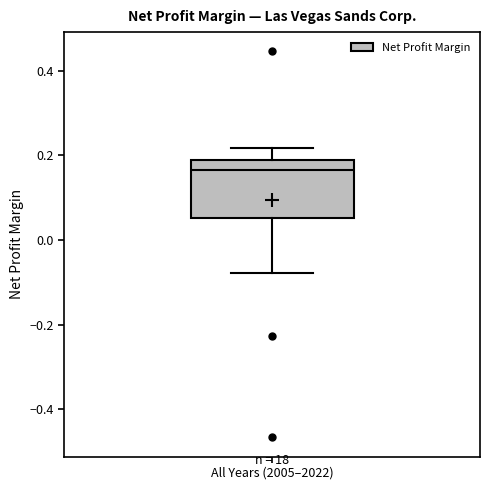

Where does the upper whisker of the box for All Years (2005–2022) end on the y-axis? The values are not printed on the chart, so give them approximately, as read against the axis.

0.22